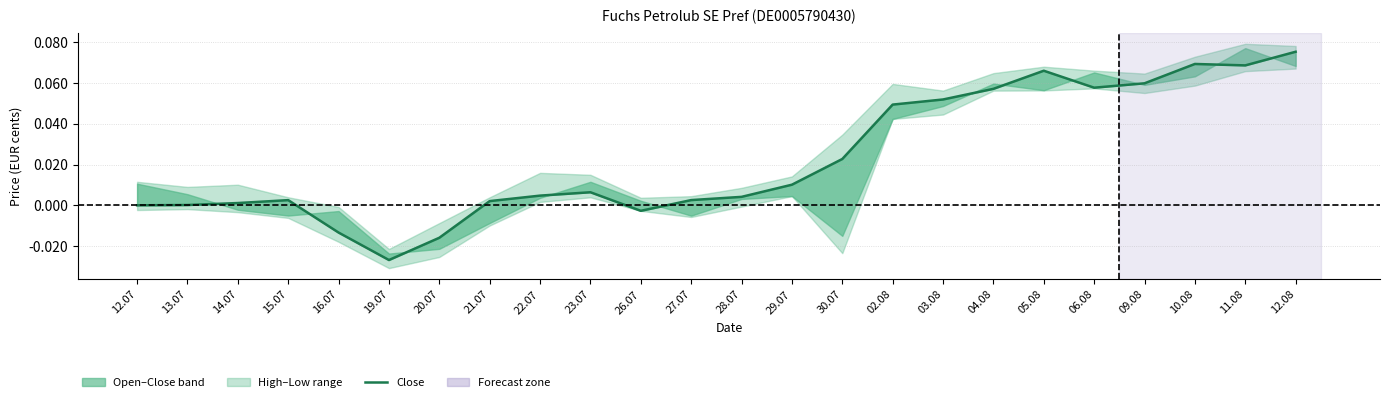

What is the difference between the second highest and second lowest values?

0.1